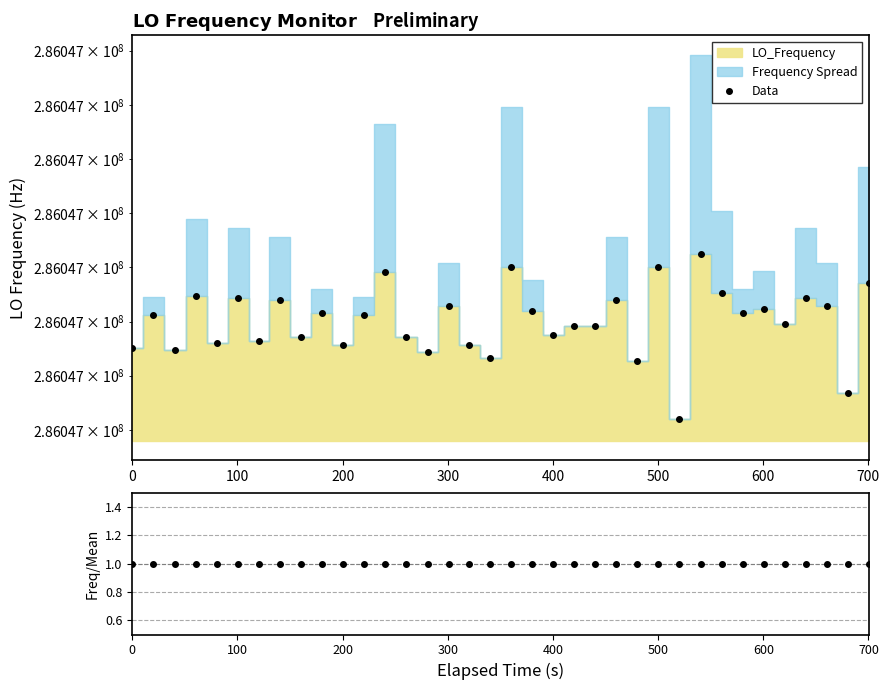

What is the smallest value displayed?

1.0